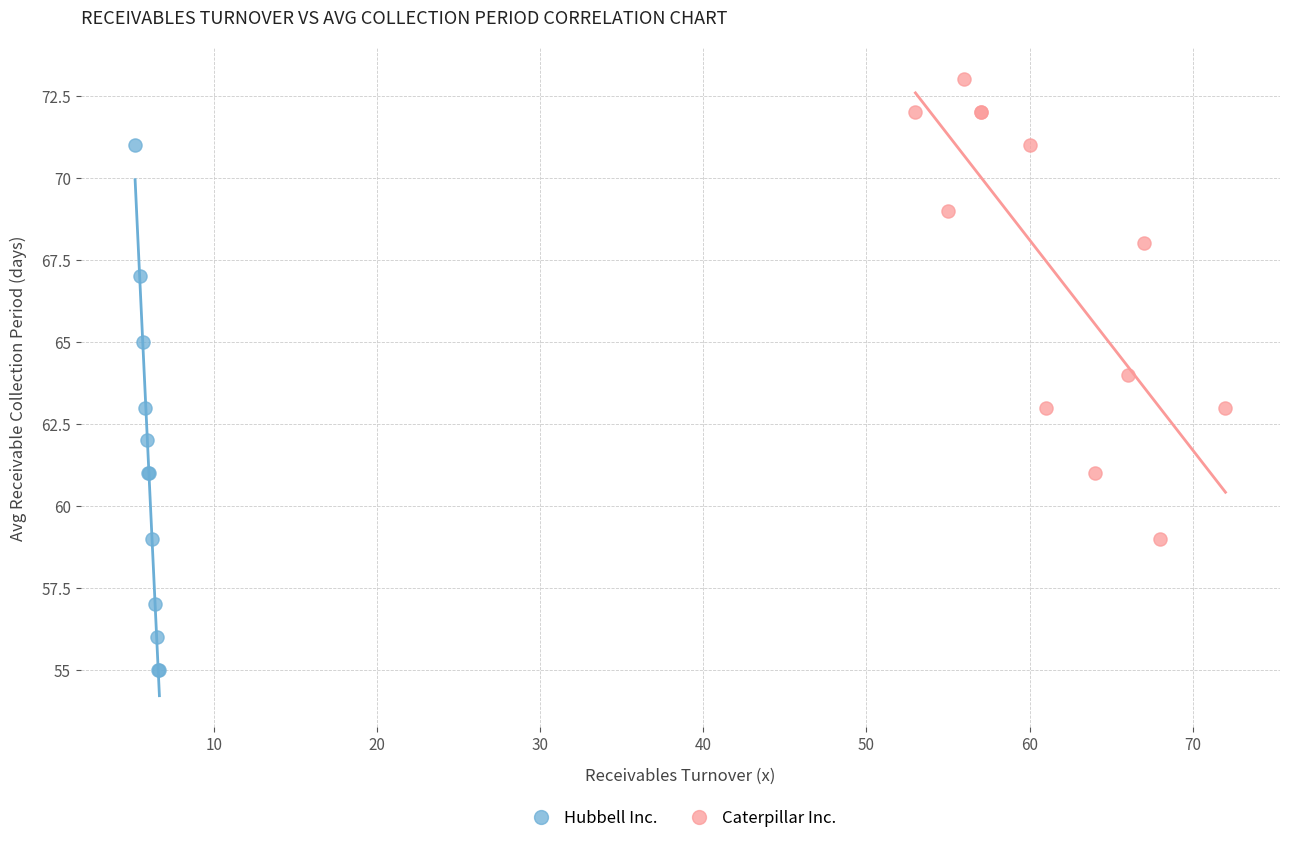

Which series has the largest Y range (max minus min)?

Hubbell Inc.